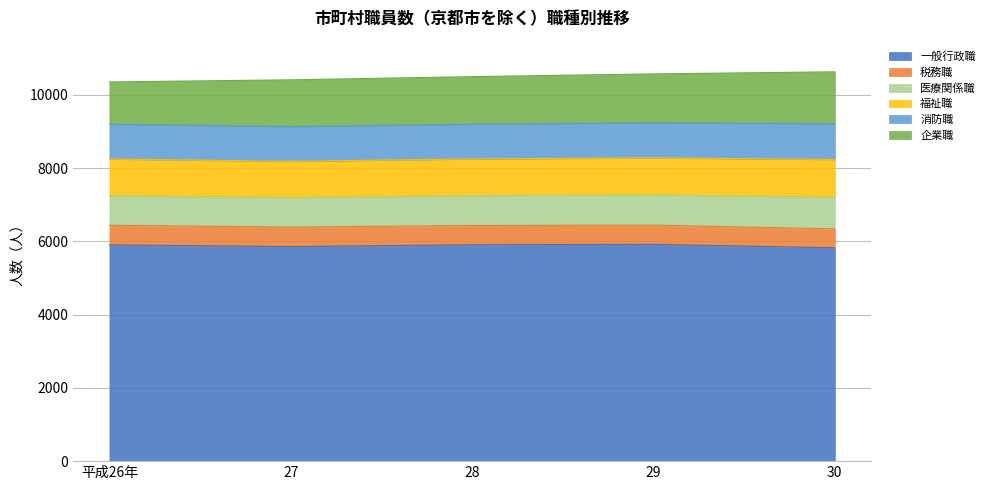

Between 27 and 30, which series saw the biggest shift?

企業職